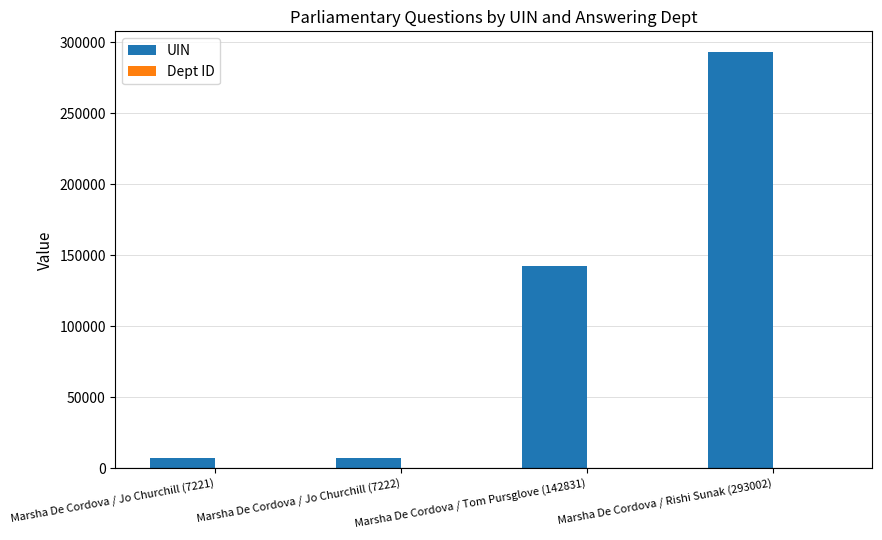

Which series has the largest total across all categories?

UIN